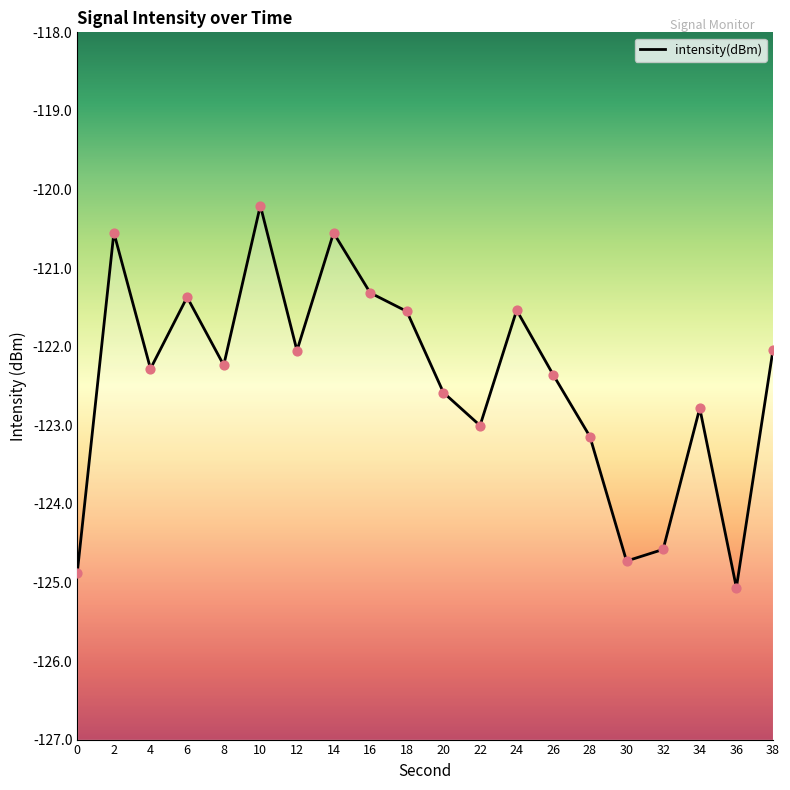

Which has a higher value, 6 or 38?

6